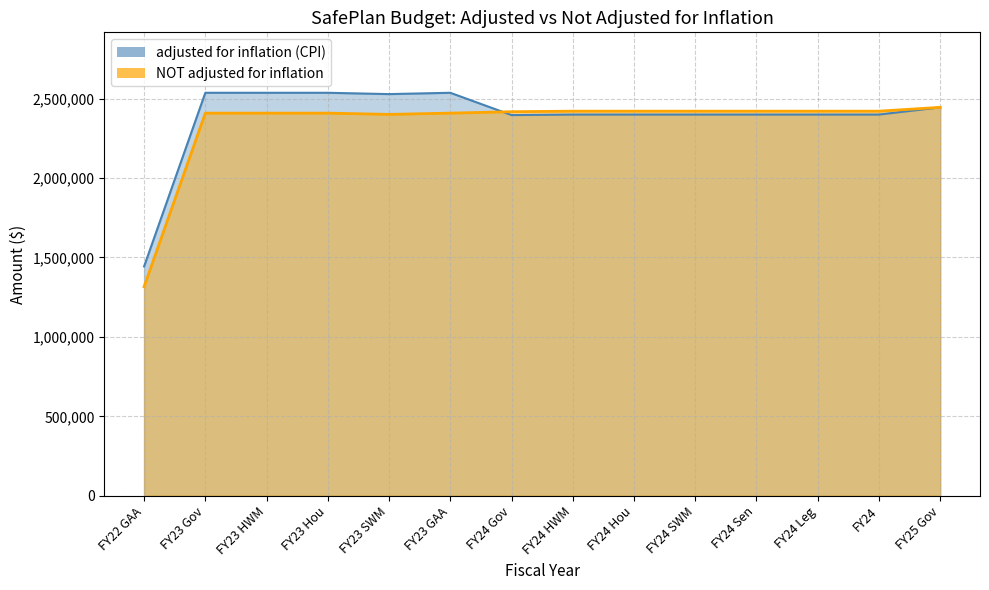

How many values in the adjusted for inflation (CPI) series exceed 2399829?

6